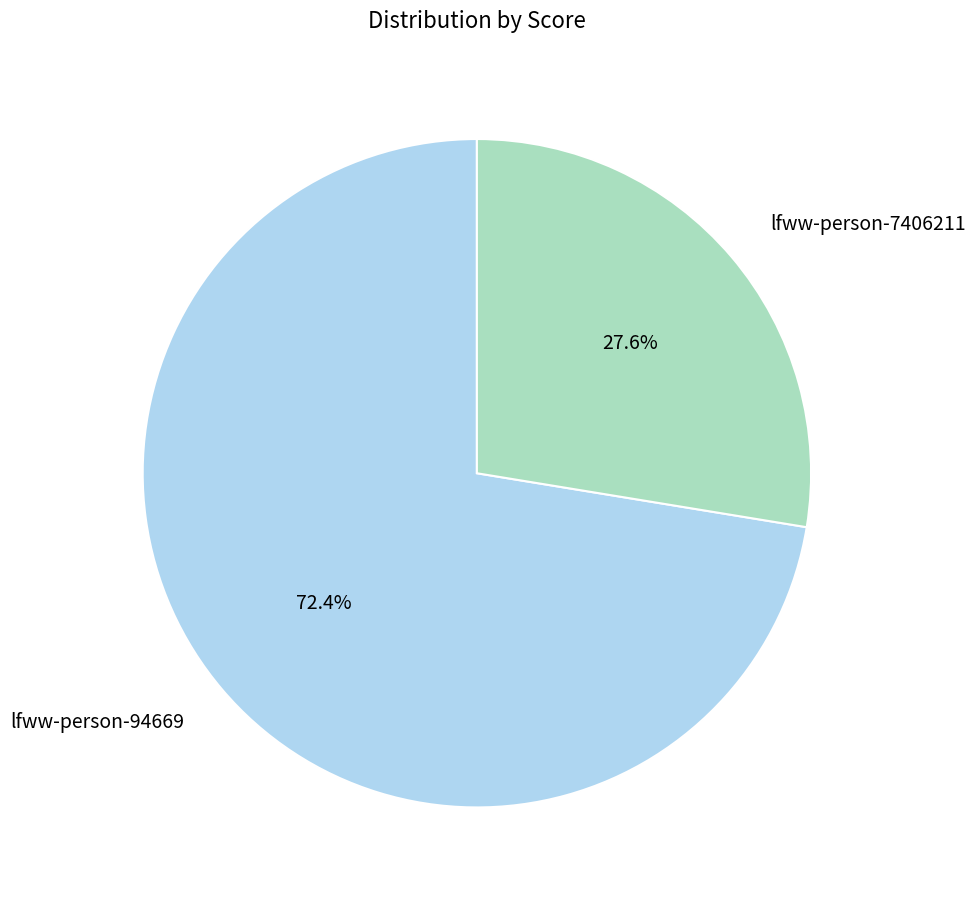

Approximately how many times larger is the value at lfww-person-7406211 compared to lfww-person-94669?

0.4